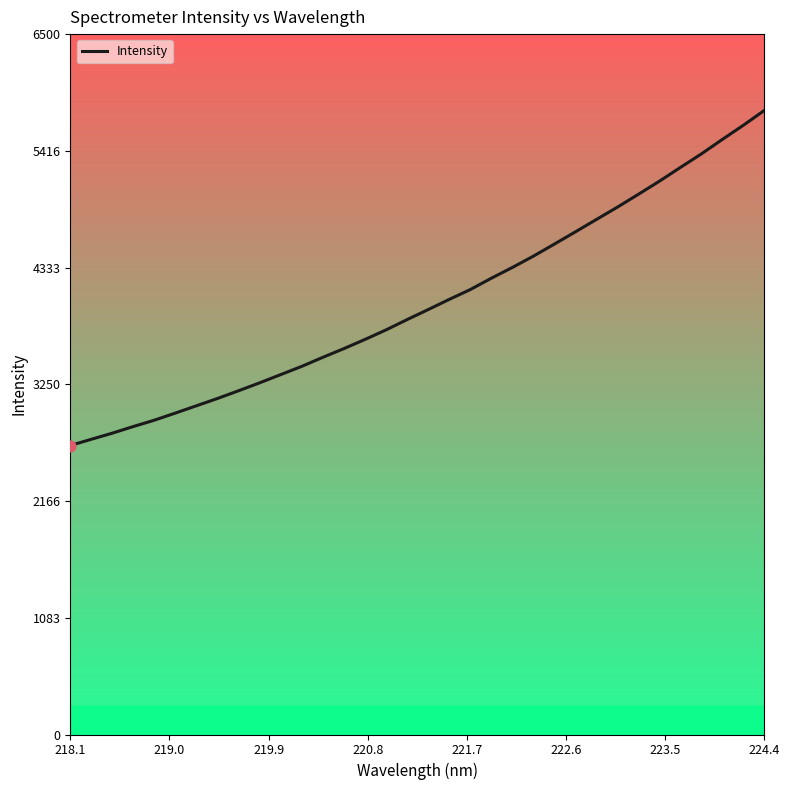

What is the difference between the maximum and minimum values?

3109.5